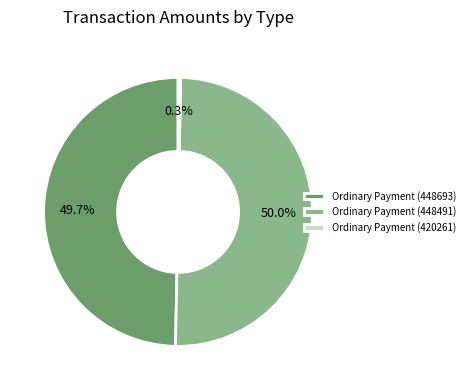

What percentage is NOT represented by Ordinary Payment (448491)?

50.0%